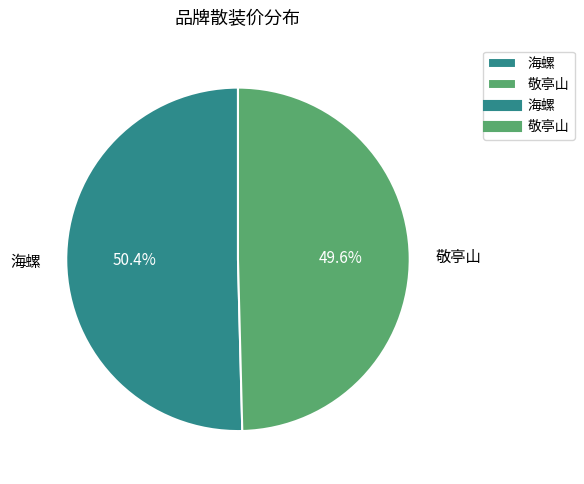

Does 海螺 represent more than half of the total?

Yes